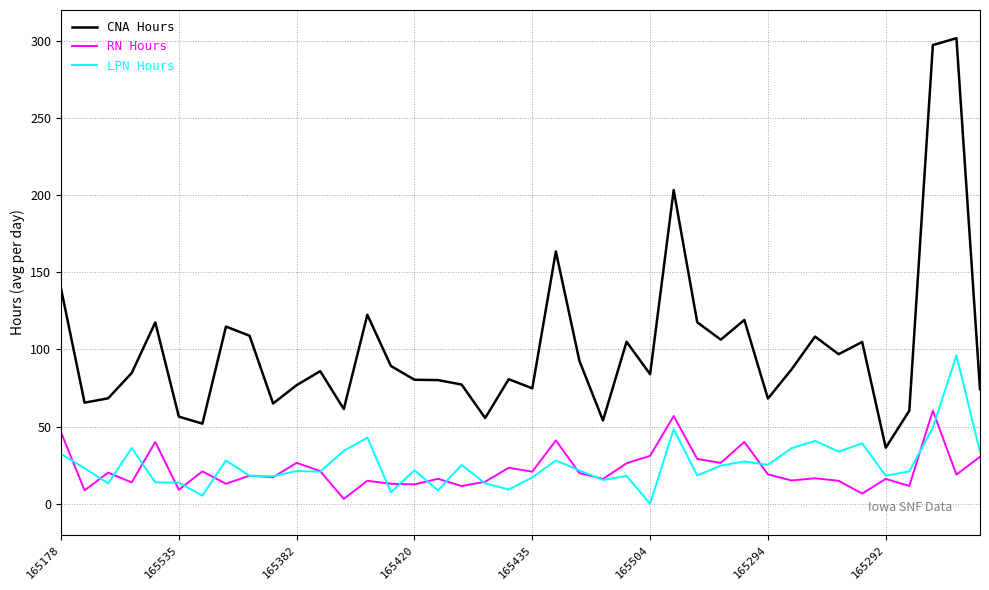

Rank the series by their maximum value, from lowest to highest.

RN Hours, LPN Hours, CNA Hours